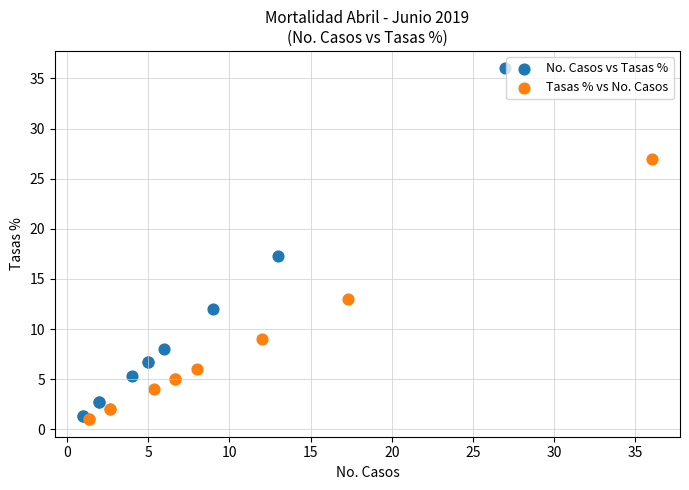

Which series reaches the minimum Y coordinate?

Tasas % vs No. Casos